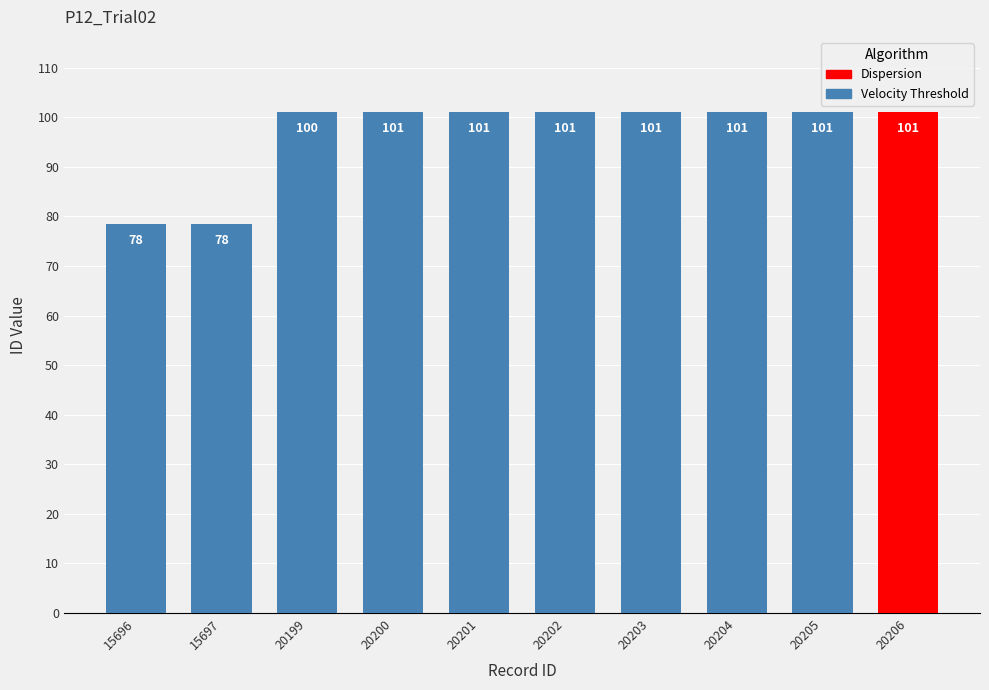

Is it true that the value at 20199 is 101.0?

True